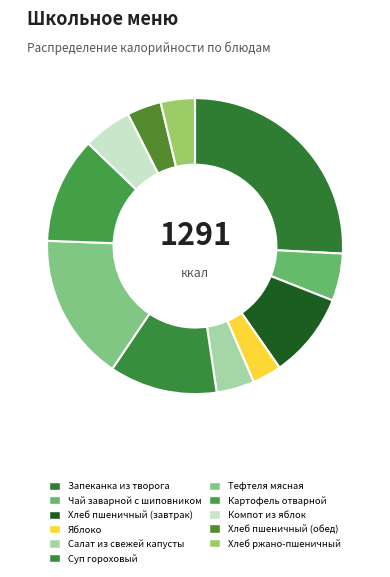

Count the number of slices in the pie.

11